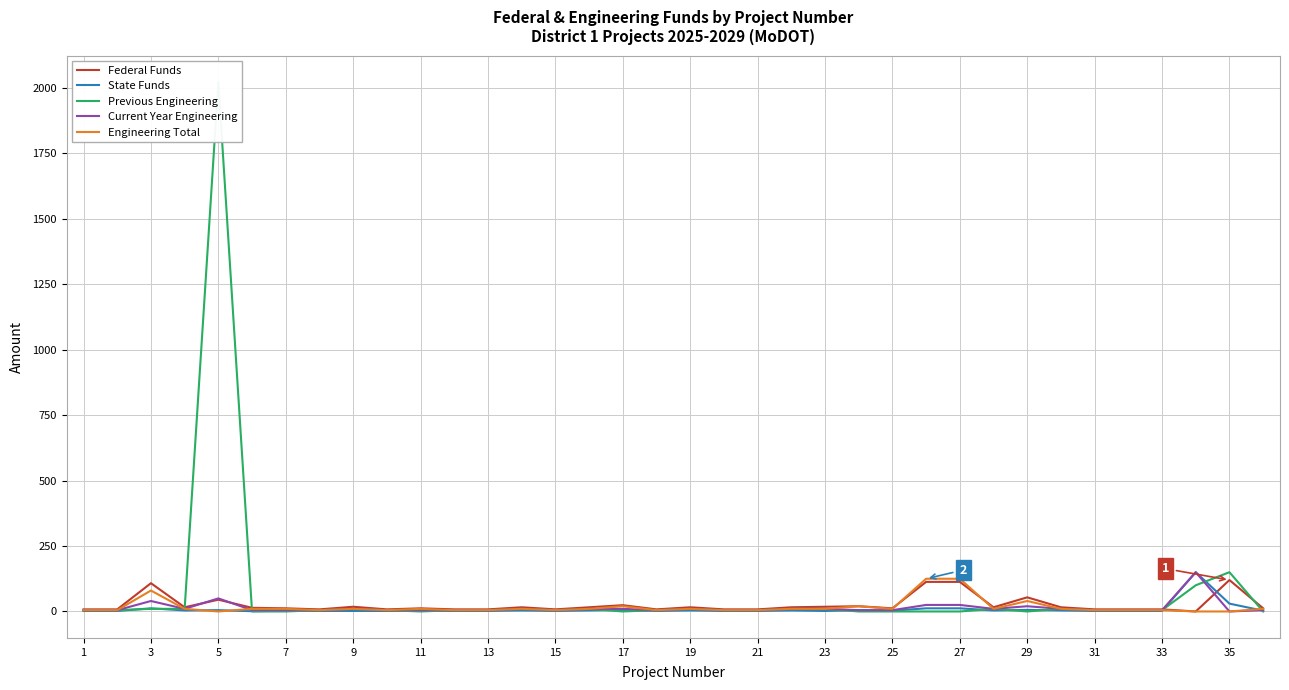

What is the approximate value of Federal Funds at 27?

113